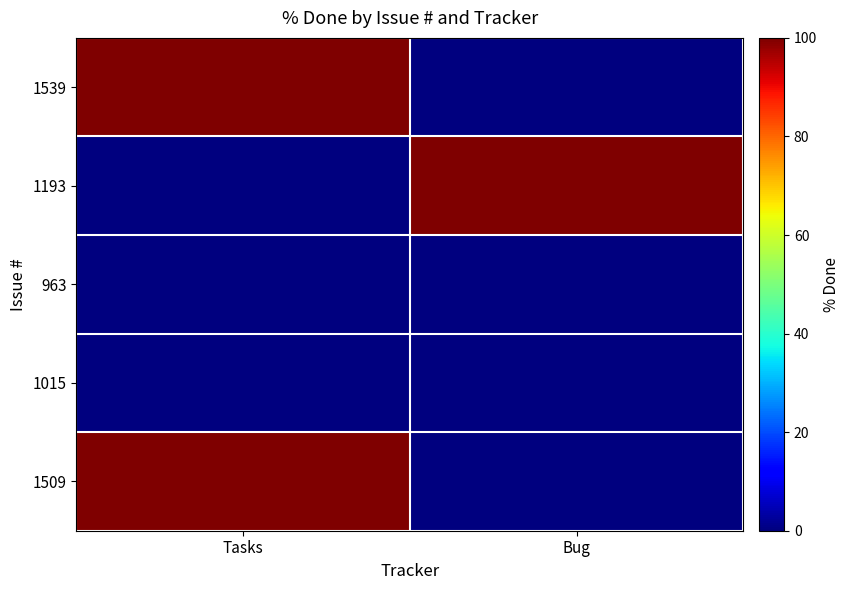

Reading left to right, what are all the values shown in this chart?

1539: Tasks=100	Bug=0
1193: Tasks=0	Bug=100
963: Tasks=0	Bug=0
1015: Tasks=0	Bug=0
1509: Tasks=100	Bug=0